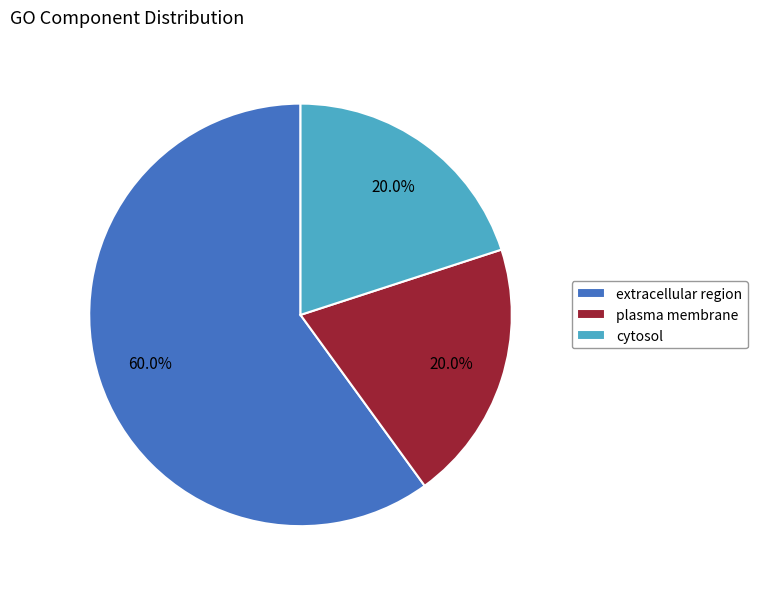

What is the largest slice in the pie chart?

extracellular region